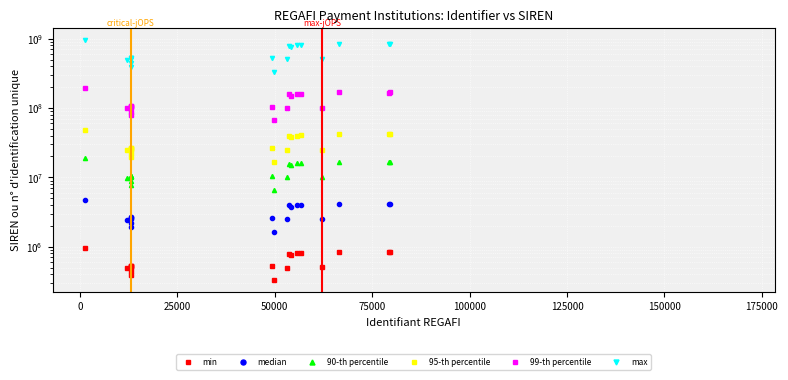

True or false: 95-th percentile and min cross at least once.

False